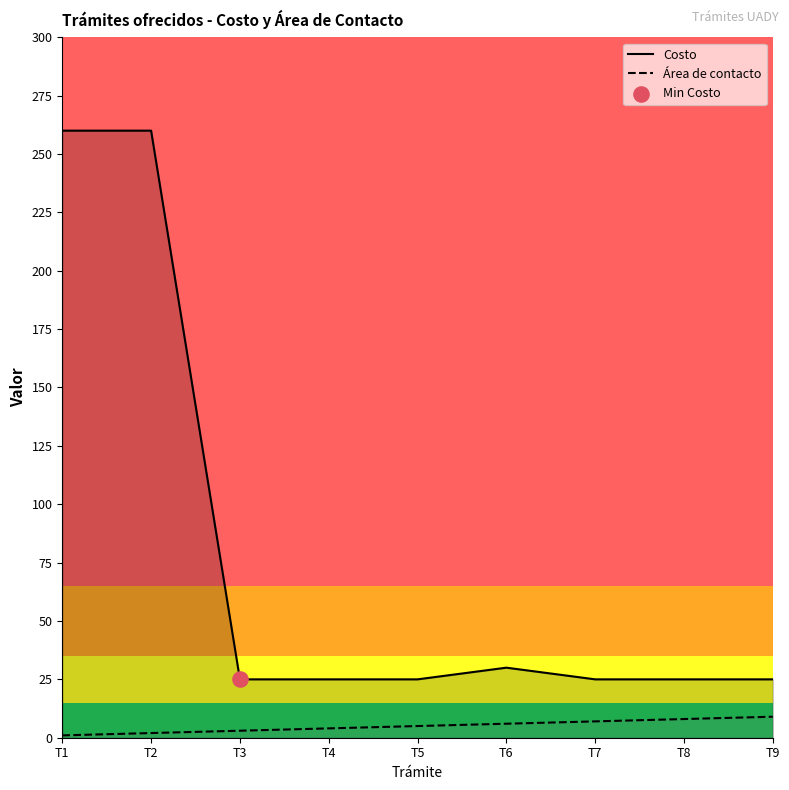

Which series has the widest spread of Y values?

Costo